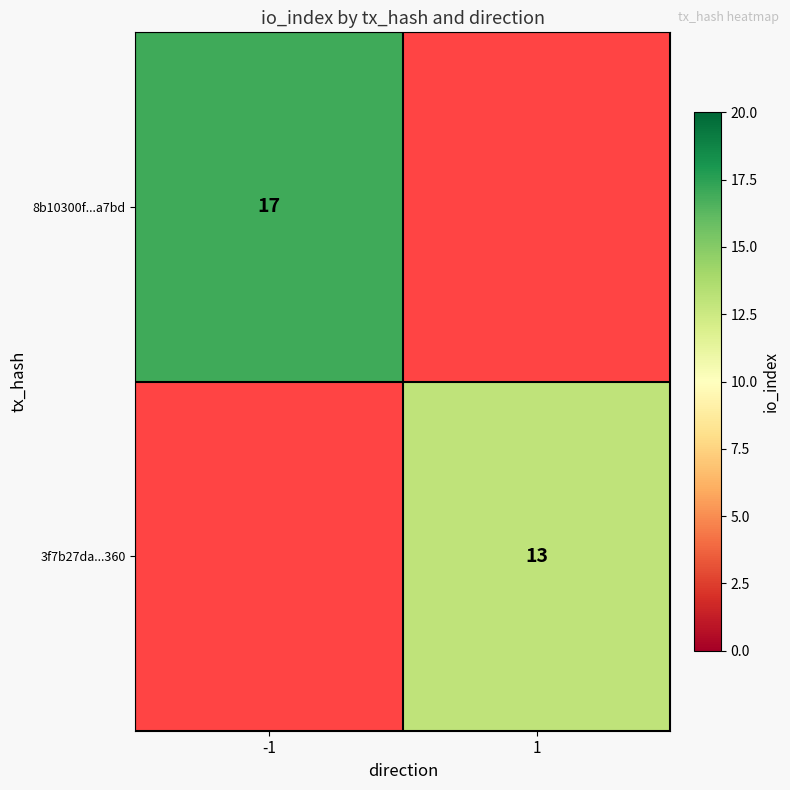

True or false: 3f7b27da...360 has a value of 18.8 at 1.

False